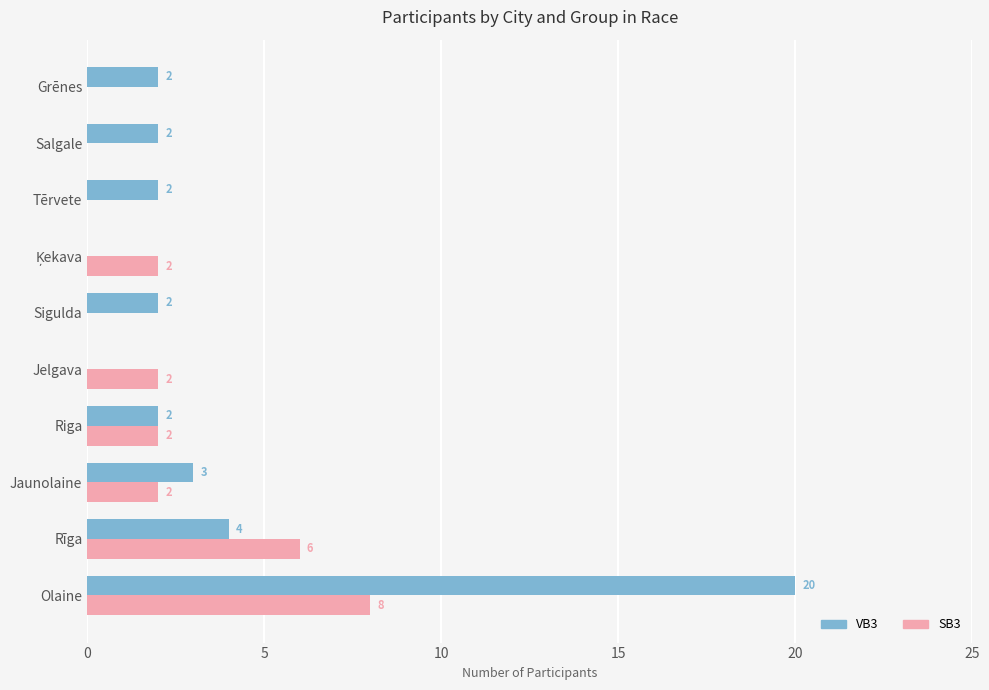

Which series has the largest total across all categories?

VB3